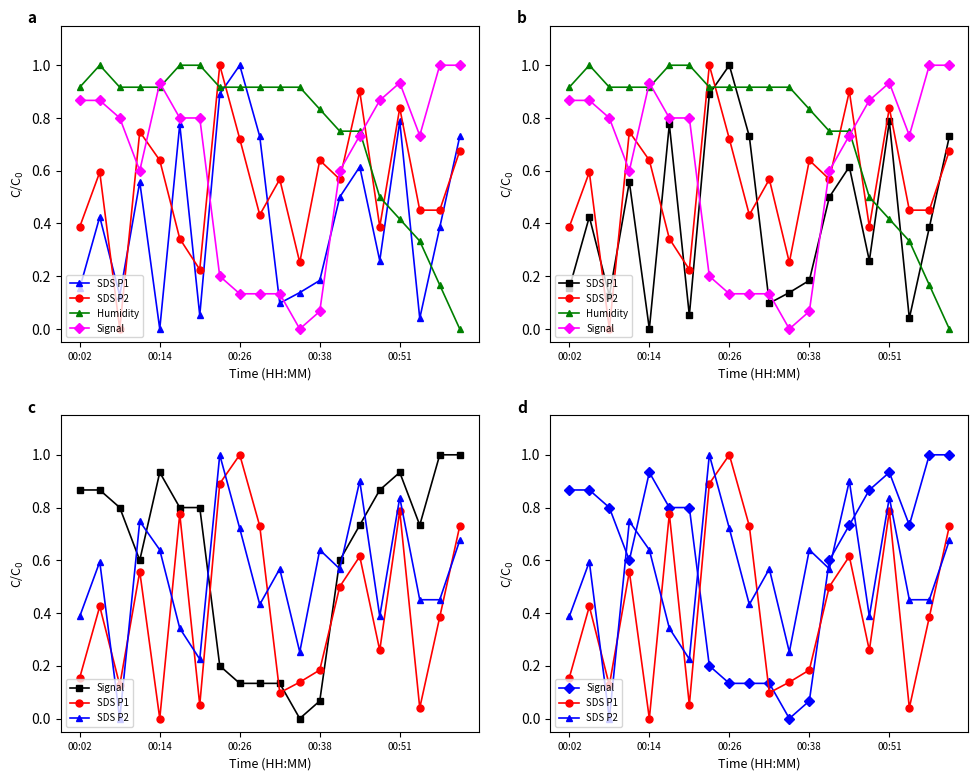

At which category is the sum across all series the highest?

7